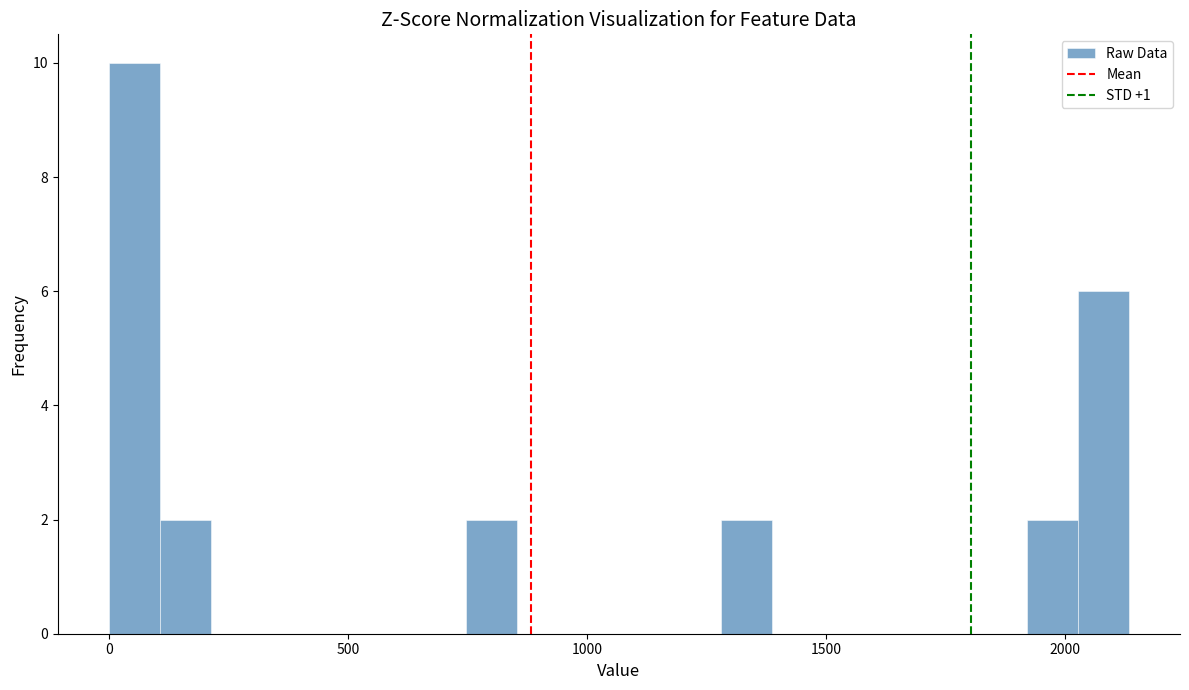

Read against the x-axis, roughly where is the centre of the tallest bar?

50